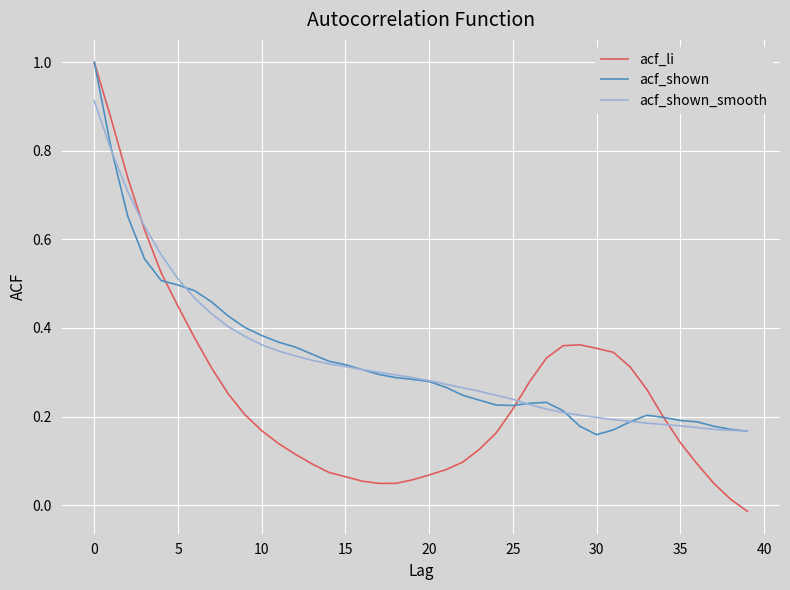

Which series has the widest spread of values?

acf_li